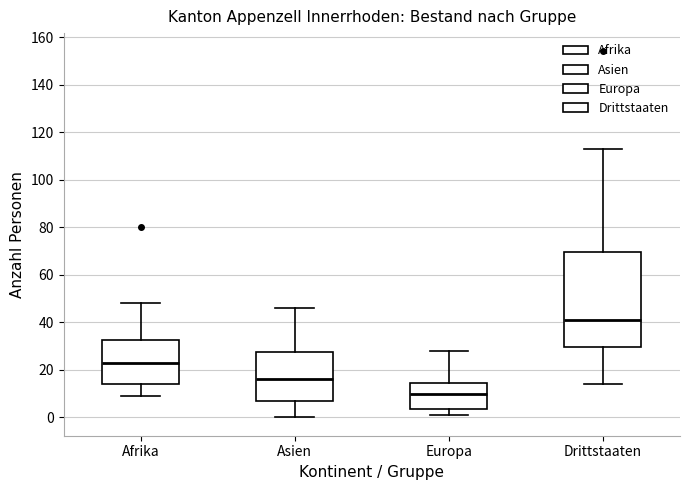

Reading left to right, read every box against the y-axis: the position of its median line, the range the box covers, and the ends of its whiskers. The values are not printed on the chart, so give them approximately, as read against the axis.

Afrika: median 24, box 14 to 32, whiskers 10 to 48
Asien: median 16, box 8 to 28, whiskers 0 to 46
Europa: median 10, box 4 to 14, whiskers 2 to 28
Drittstaaten: median 42, box 30 to 70, whiskers 14 to 114